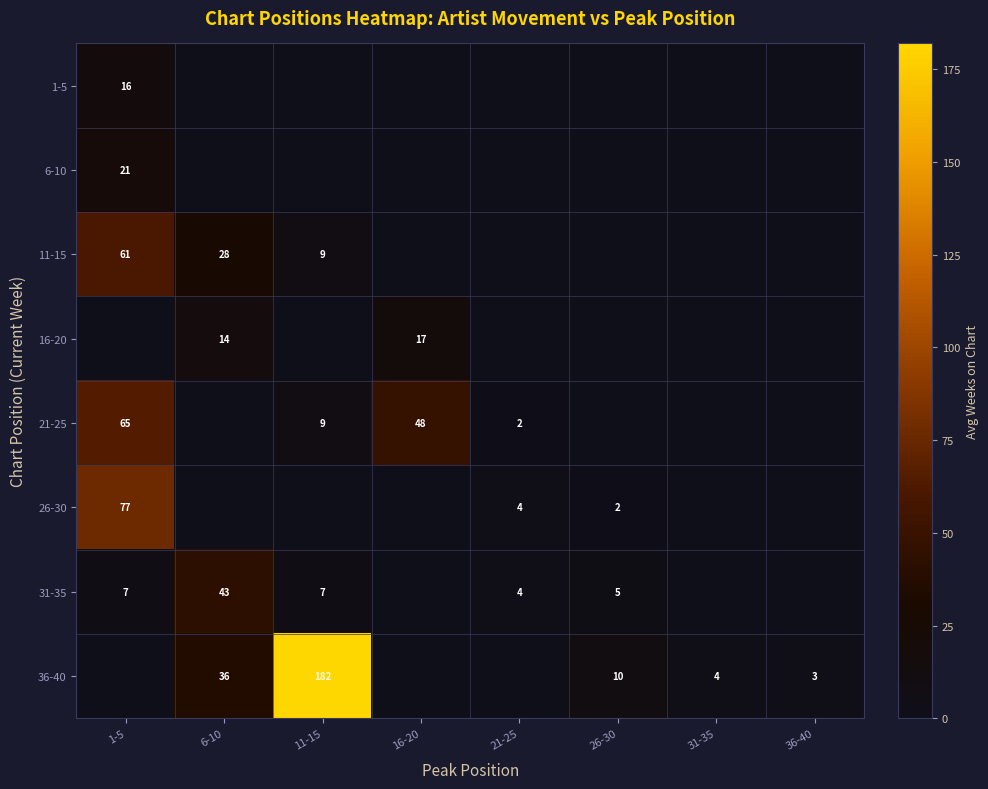

How many distinct data groups are displayed?

8